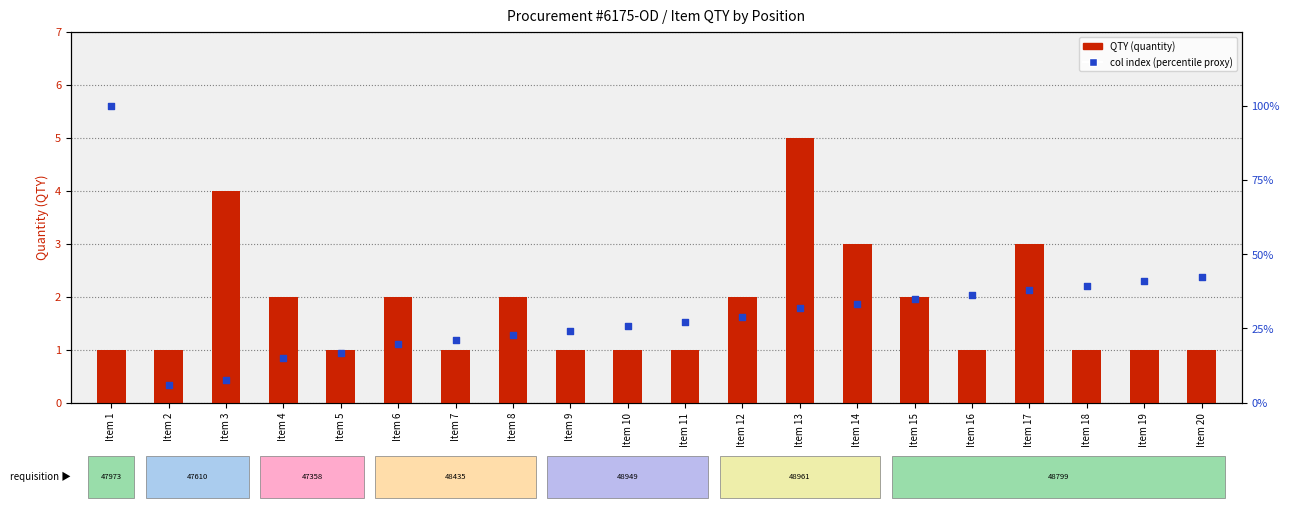

Is the value of QTY (quantity) at Item 11 greater than the value of Col index (percentile proxy) at Item 7?

No